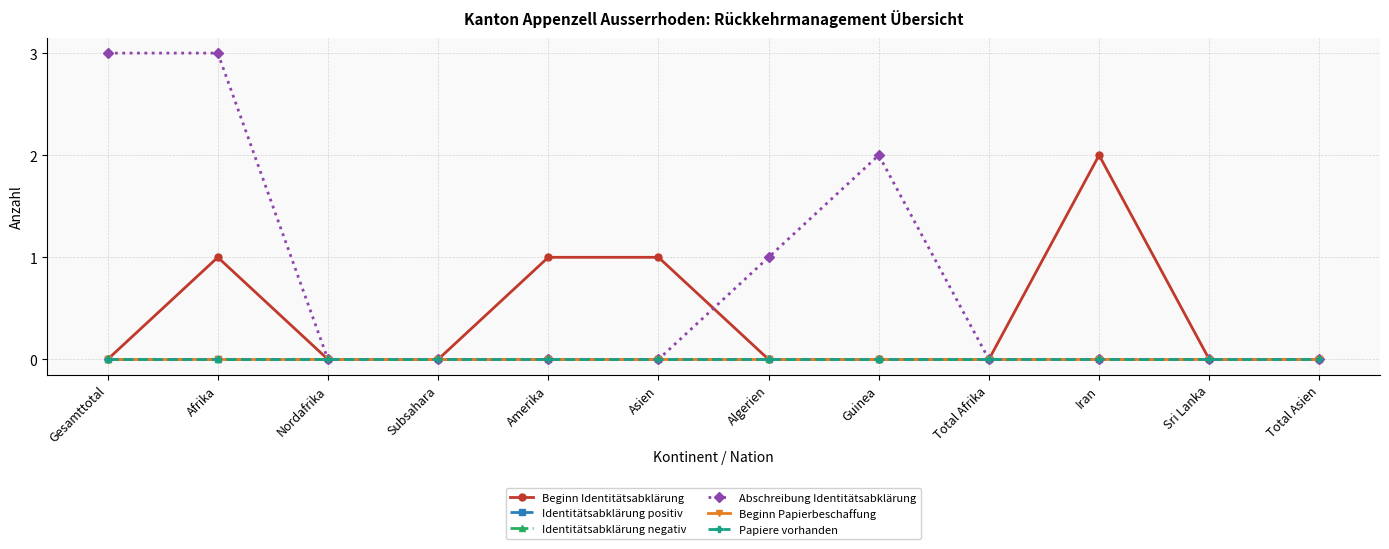

Reading right to left, list all the values displayed in this chart.

Beginn Identitätsabklärung: 0	0	2	0	0	0	1	1	0	0	1	0
Identitätsabklärung positiv: 0	0	0	0	0	0	0	0	0	0	0	0
Identitätsabklärung negativ: 0	0	0	0	0	0	0	0	0	0	0	0
Abschreibung Identitätsabklärung: 0	0	0	0	2	1	0	0	0	0	3	3
Beginn Papierbeschaffung: 0	0	0	0	0	0	0	0	0	0	0	0
Papiere vorhanden: 0	0	0	0	0	0	0	0	0	0	0	0